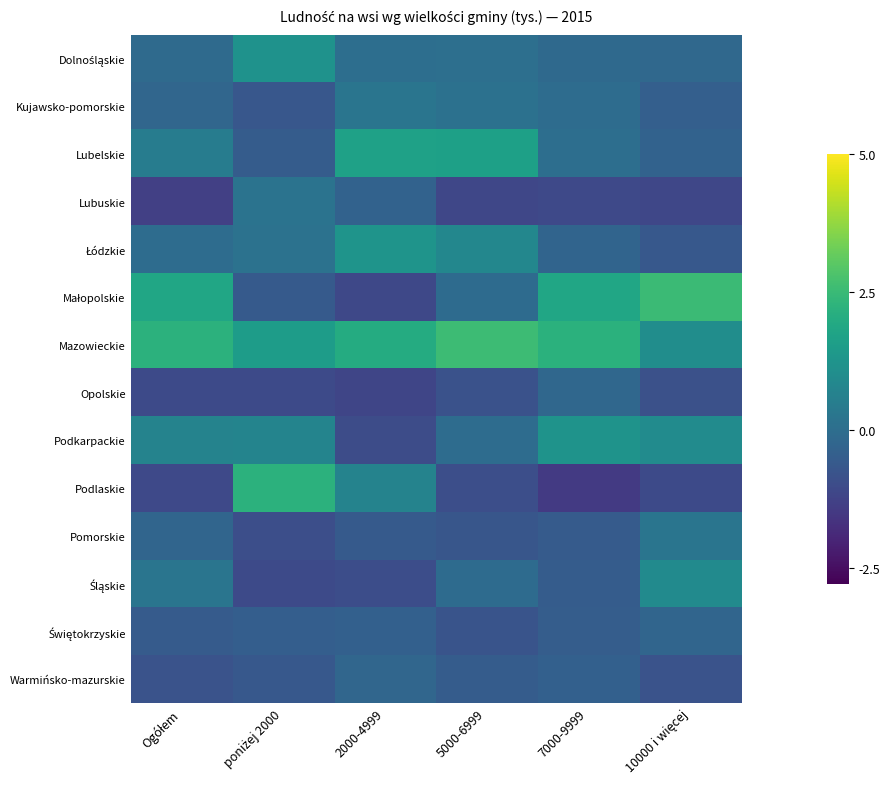

What is the smallest value displayed?

-1.5